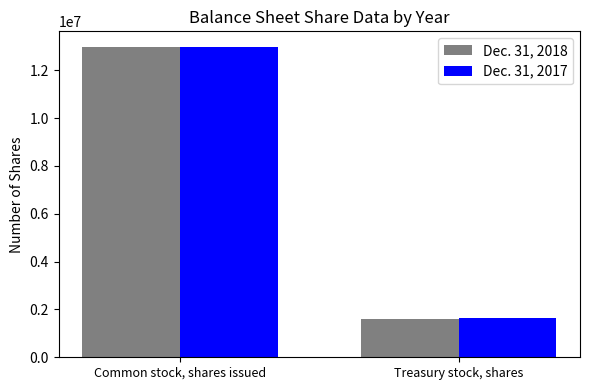

Reading right to left, extract all data points from this chart.

Dec. 31, 2018: 1603322	12979414
Dec. 31, 2017: 1637524	12979414